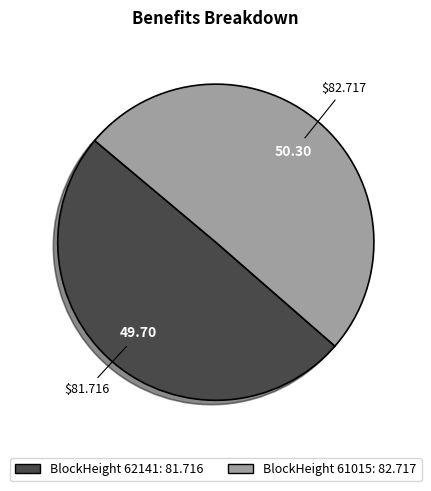

Does any single category account for the majority?

Yes